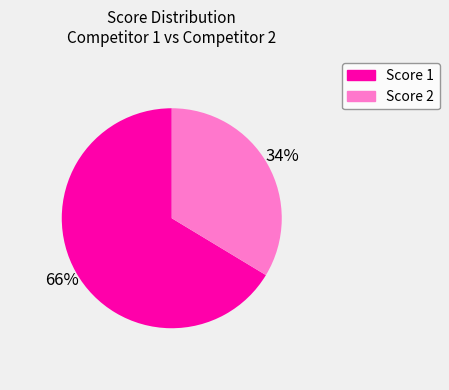

Is there a majority slice in this chart?

Yes